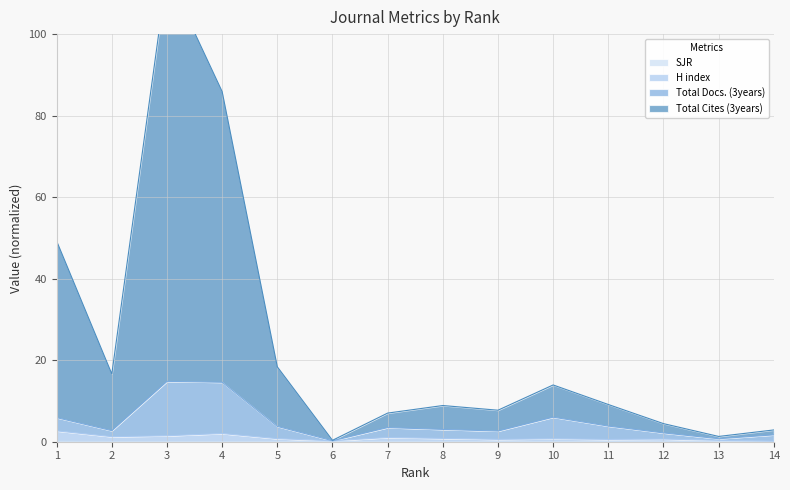

What are all the series names shown in the legend?

SJR, H index, Total Docs. (3years), Total Cites (3years)